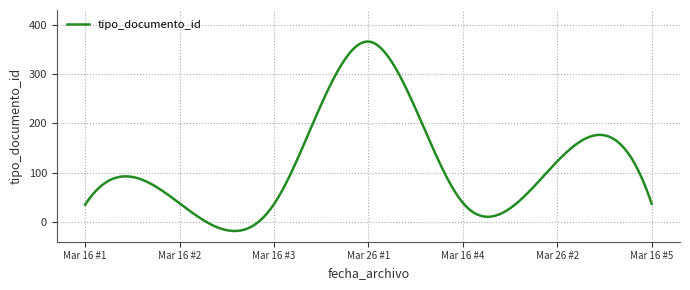

What is the greatest value displayed?

366.0